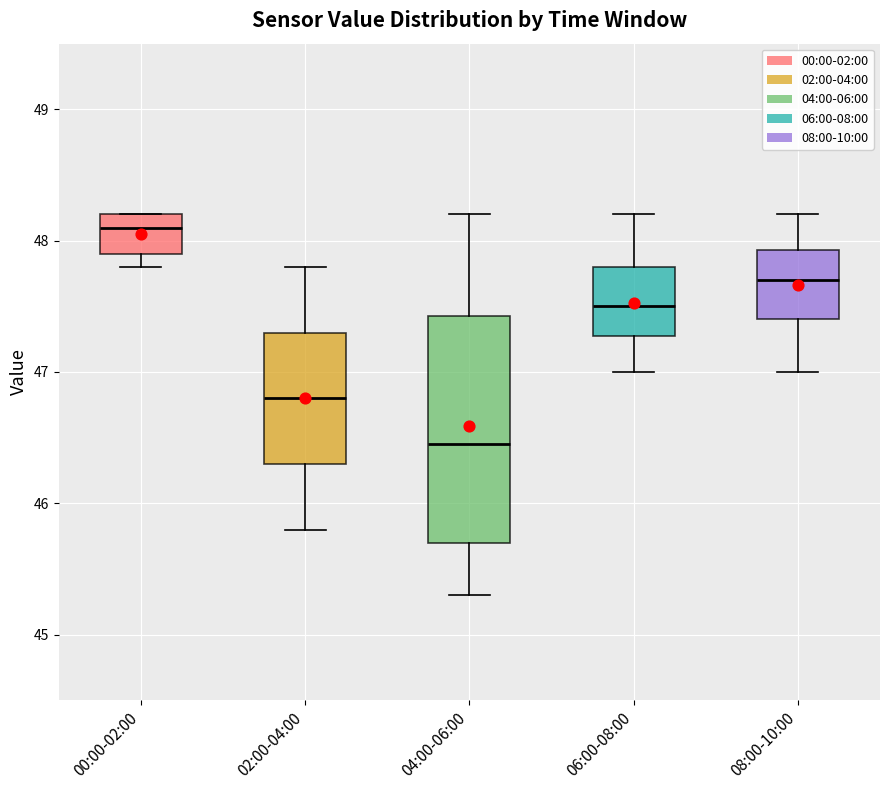

Reading left to right, read every box against the y-axis: the position of its median line, the range the box covers, and the ends of its whiskers. The values are not printed on the chart, so give them approximately, as read against the axis.

00:00-02:00: median 48.1, box 47.9 to 48.2, whiskers 47.8 to 48.2
02:00-04:00: median 46.8, box 46.3 to 47.3, whiskers 45.8 to 47.8
04:00-06:00: median 46.5, box 45.7 to 47.4, whiskers 45.3 to 48.2
06:00-08:00: median 47.5, box 47.3 to 47.8, whiskers 47.0 to 48.2
08:00-10:00: median 47.7, box 47.4 to 47.9, whiskers 47.0 to 48.2